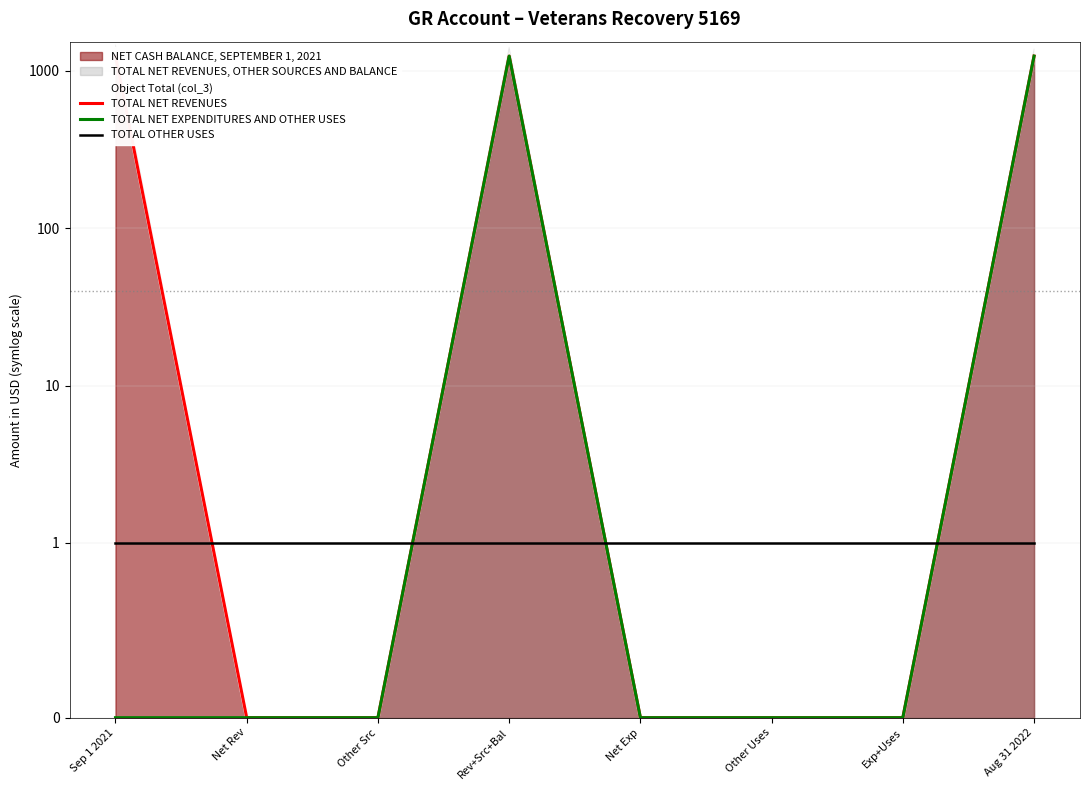

True or false: TOTAL NET EXPENDITURES AND OTHER USES and Object Total (col_3) cross at least once.

False